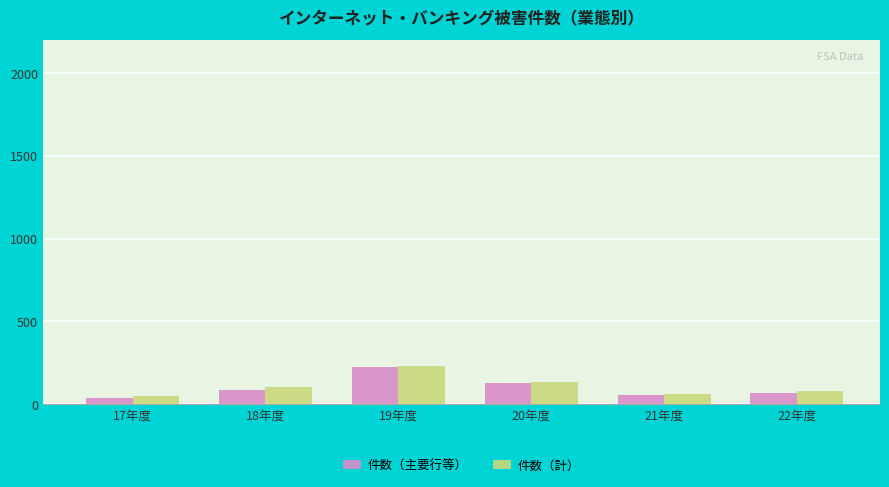

Which category has the highest value in the 件数（主要行等） series?

19年度